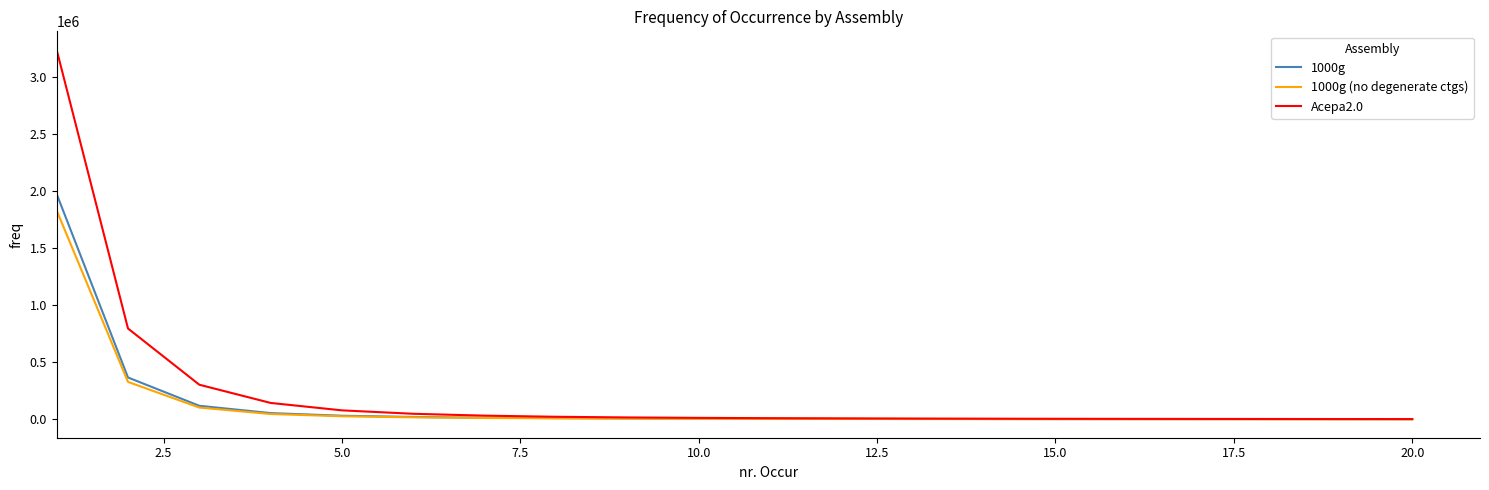

Rank the series by their maximum value, from lowest to highest.

1000g (no degenerate ctgs), 1000g, Acepa2.0